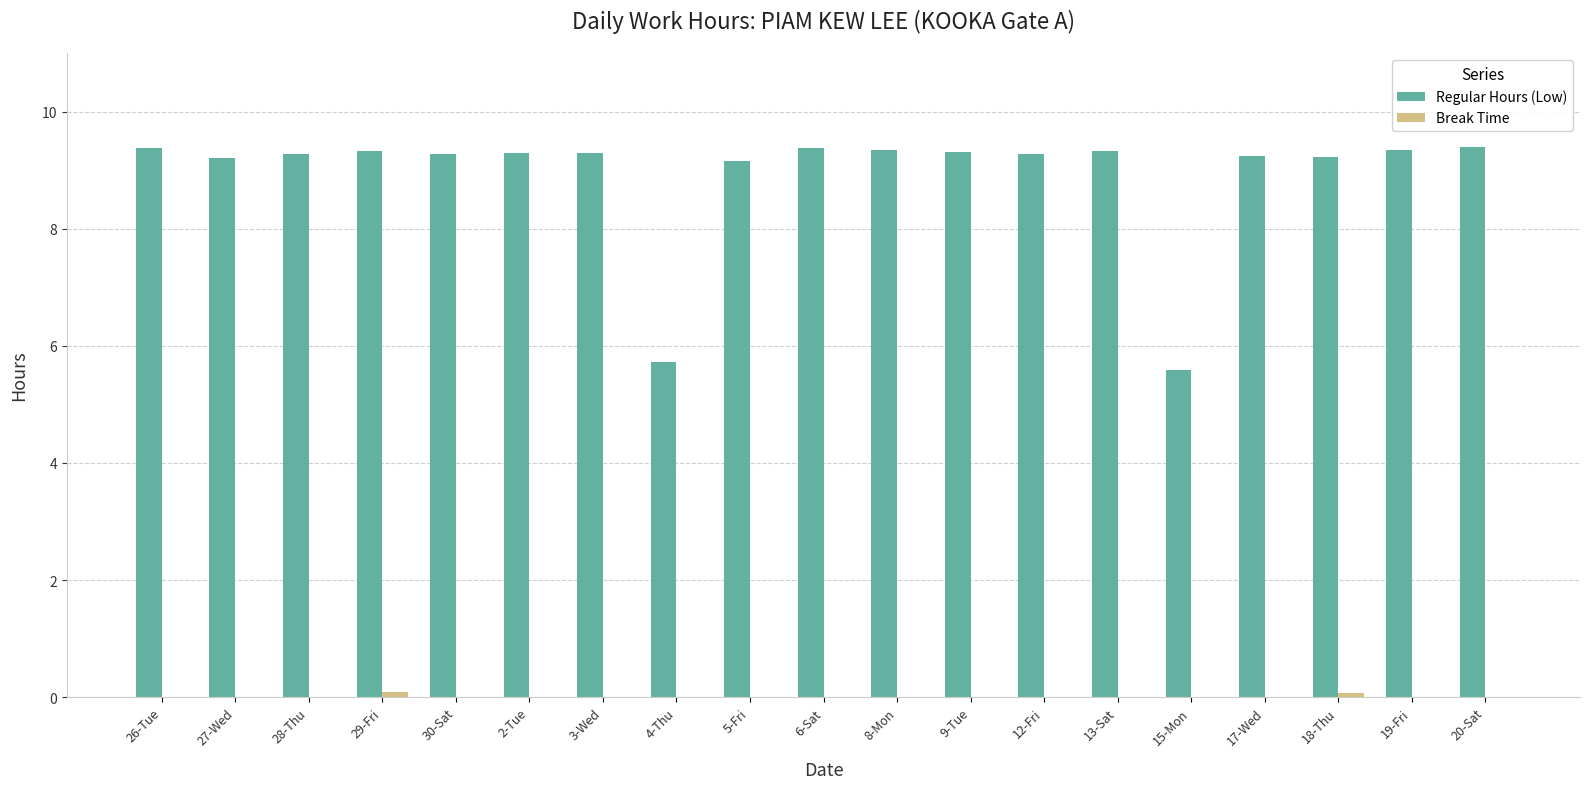

What is the highest value of the Regular Hours (Low) series?

9.4